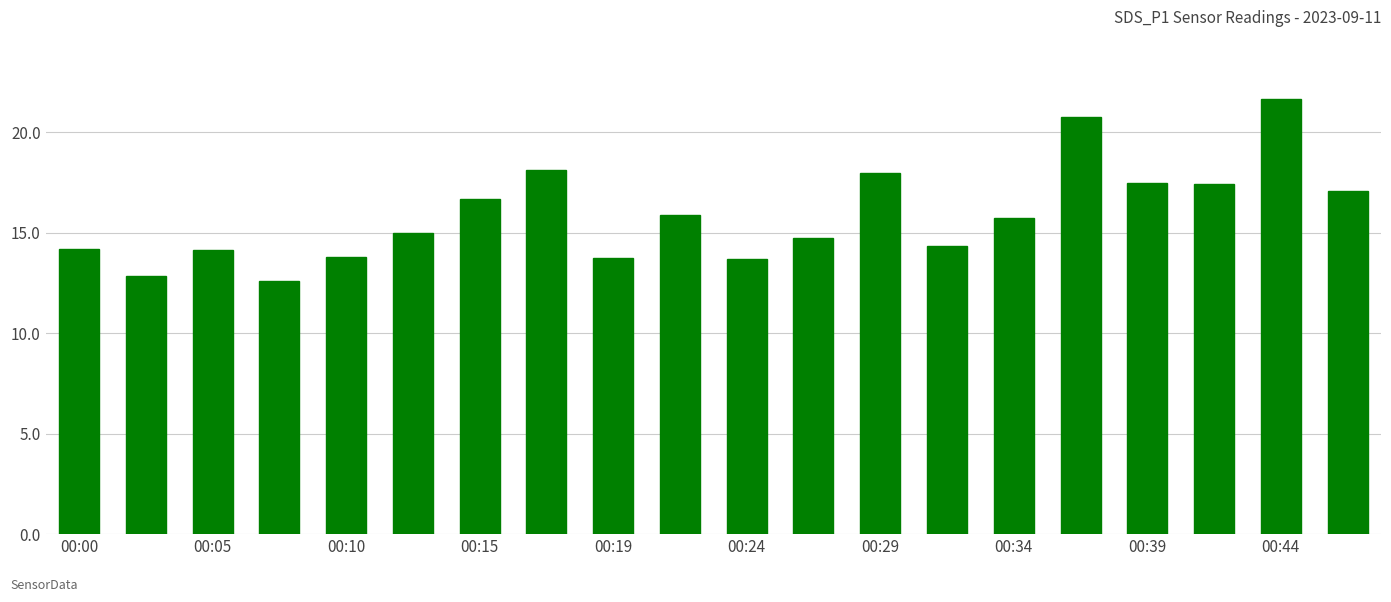

What is the smallest value displayed?

12.6